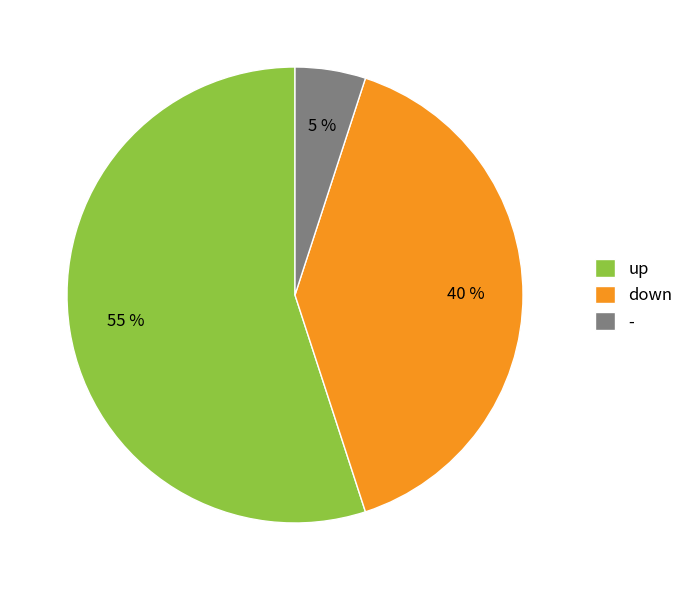

Rank the categories by value from lowest to highest.

-, down, up